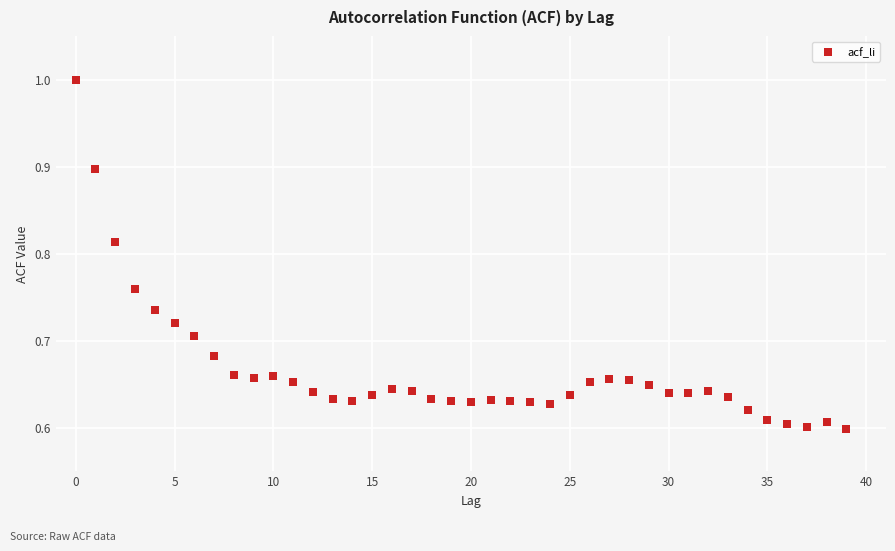

What is the range of Y values (max minus min)?

0.4